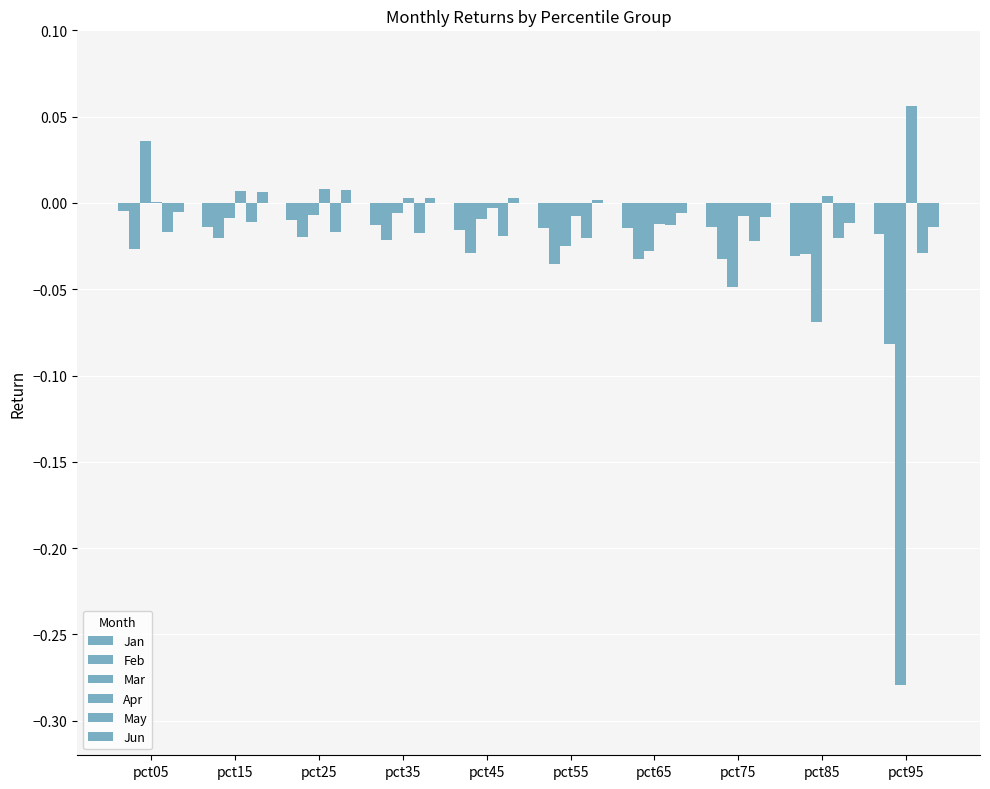

How many categories are shown in the chart?

10